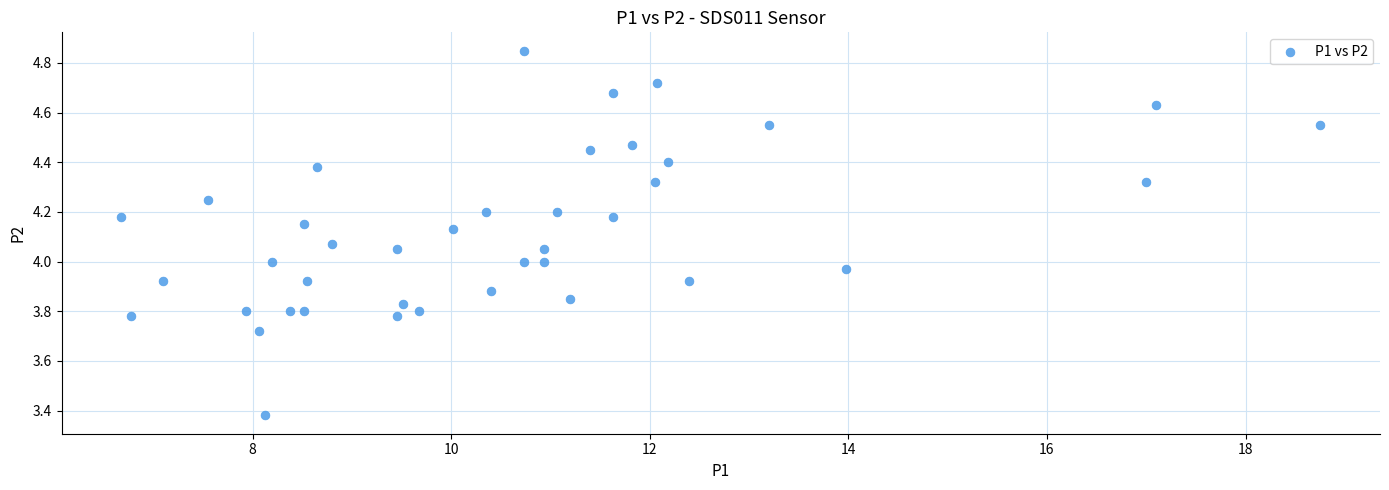

What is the range of X values (max minus min)?

12.1